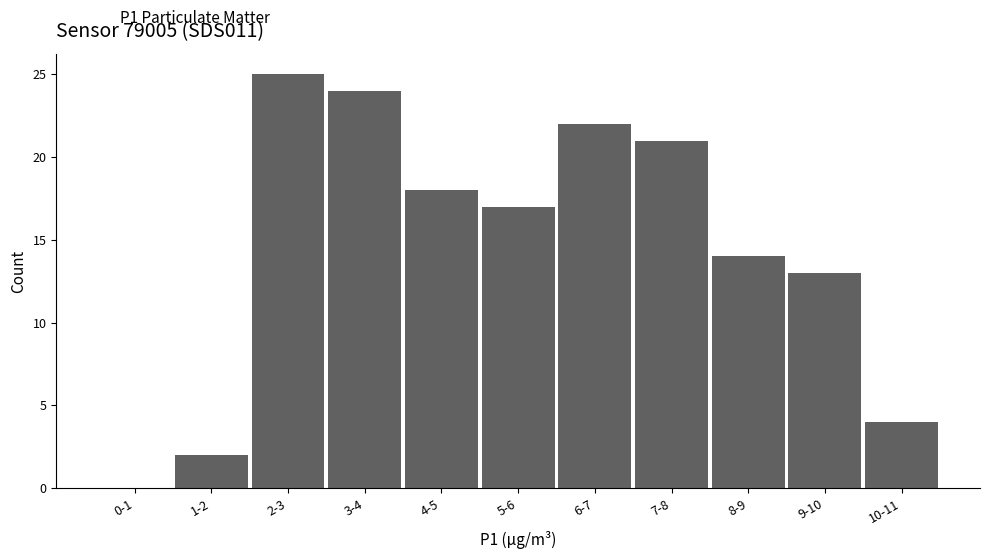

Reading left to right, list all the values displayed in this chart.

0-1=0	1-2=2	2-3=25	3-4=24	4-5=18	5-6=17	6-7=22	7-8=21	8-9=14	9-10=13	10-11=4